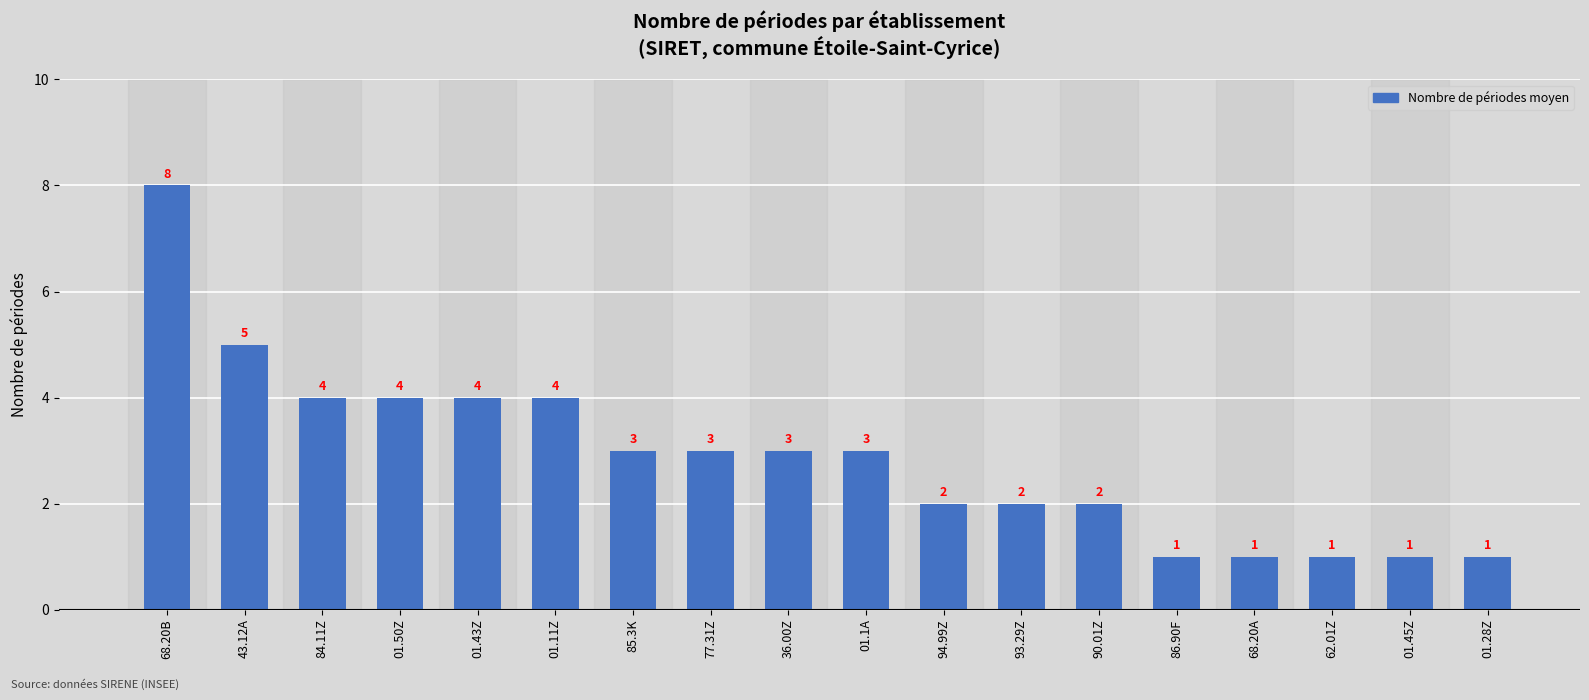

The value at 01.43Z is 4. True or false?

True